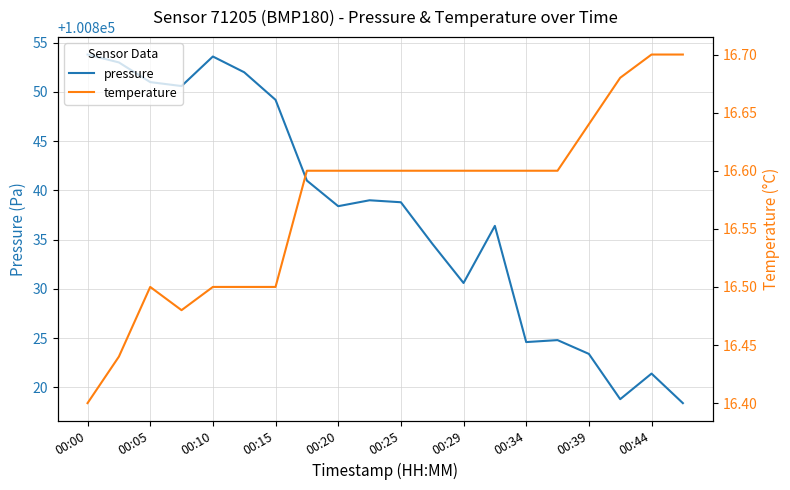

True or false: pressure and temperature cross at least once.

False